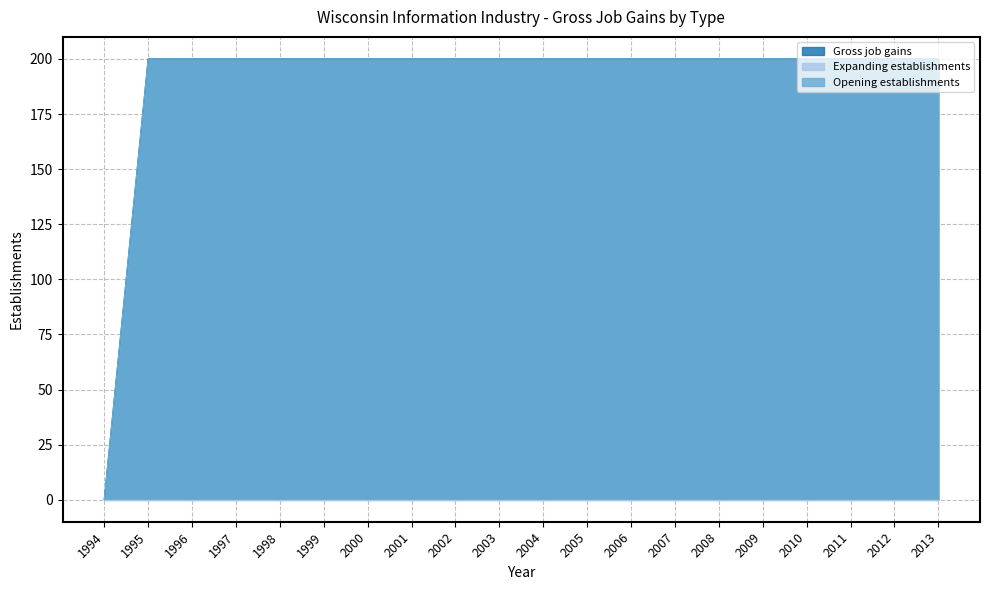

What is the sum of the Opening establishments values at 1994 and 2002?

200